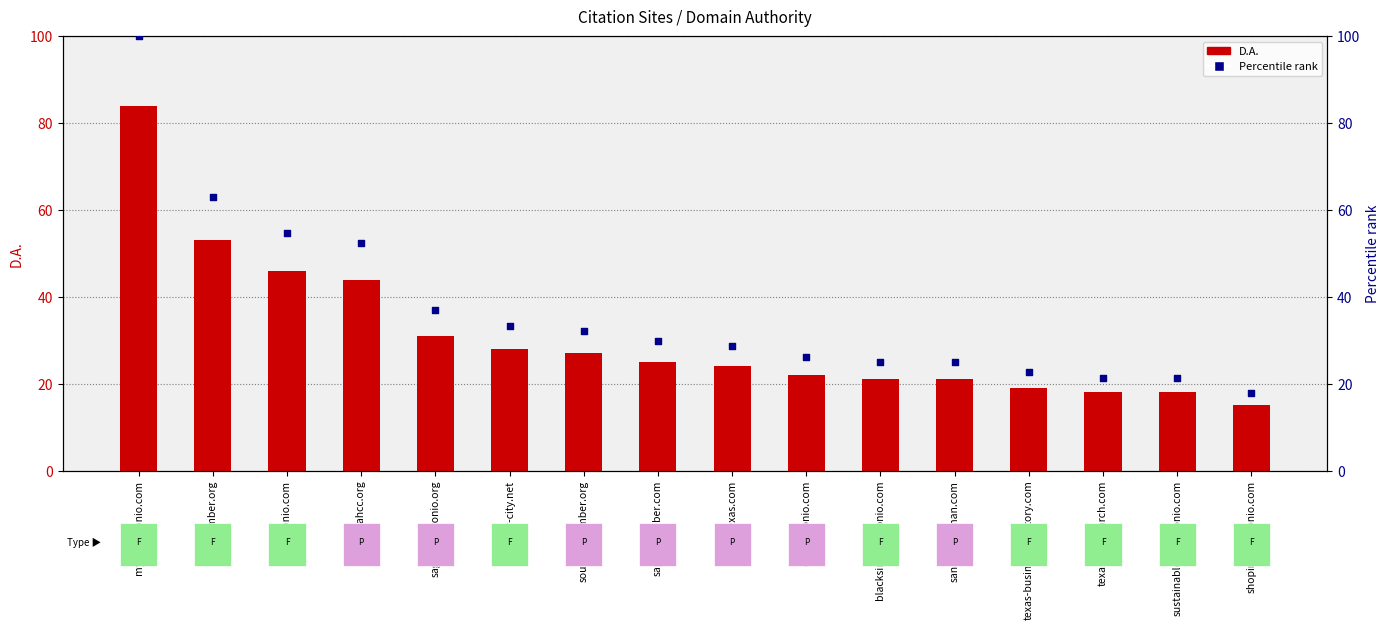

What is the total value across all series at blacksinsanantonio.com?

46.0